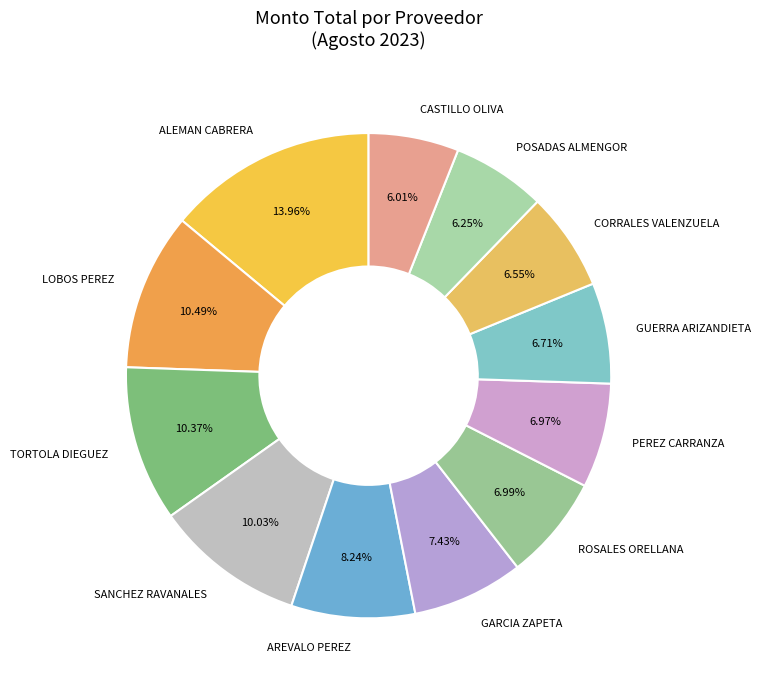

Count the number of slices in the pie.

12